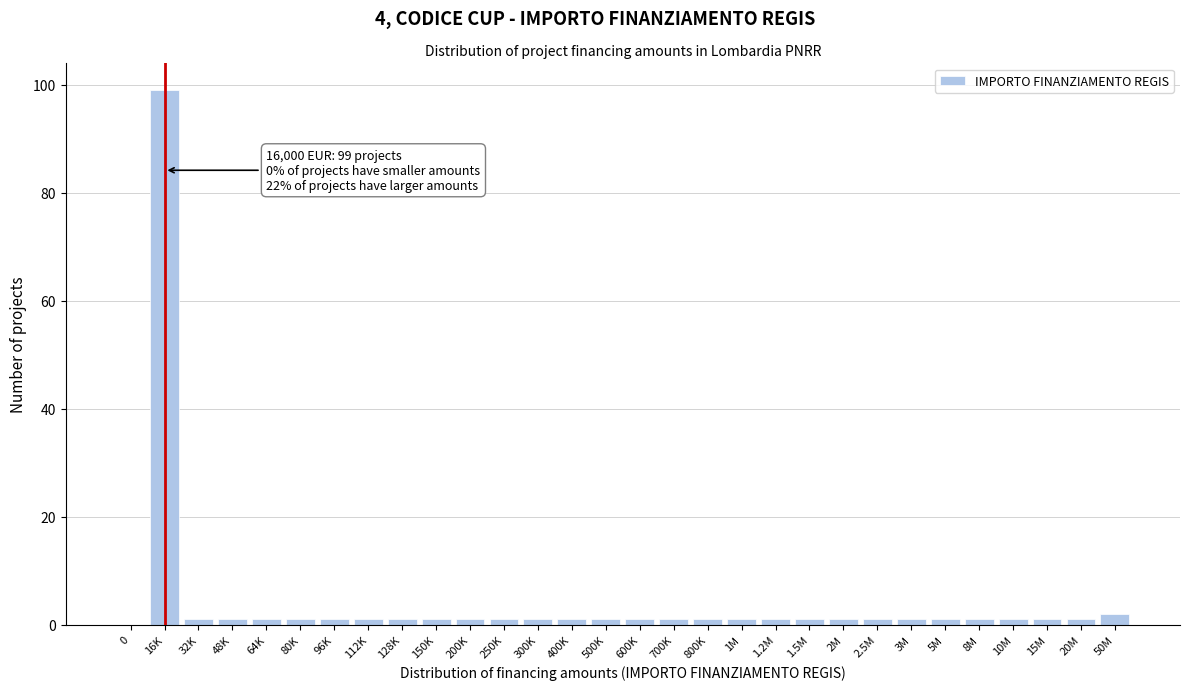

Reading right to left, what are all the values shown in this chart?

50M=2	20M=1	15M=1	10M=1	8M=1	5M=1	3M=1	2.5M=1	2M=1	1.5M=1	1.2M=1	1M=1	800K=1	700K=1	600K=1	500K=1	400K=1	300K=1	250K=1	200K=1	150K=1	128K=1	112K=1	96K=1	80K=1	64K=1	48K=1	32K=1	16K=99	0=0